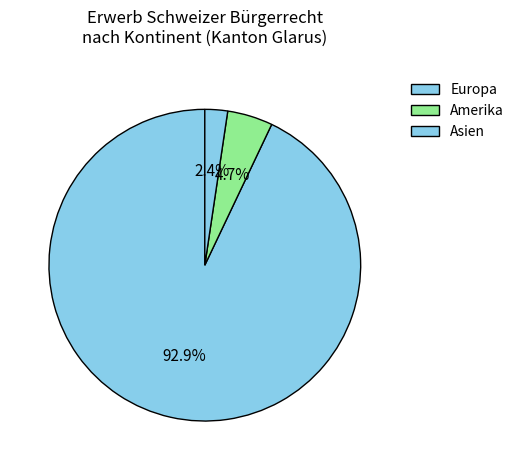

Count the number of slices in the pie.

3